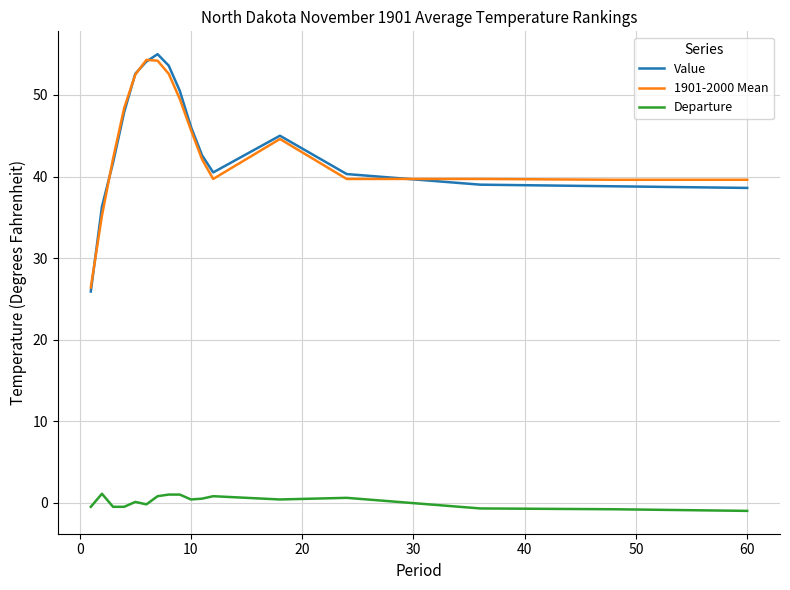

True or false: Departure and 1901-2000 Mean cross at least once.

False